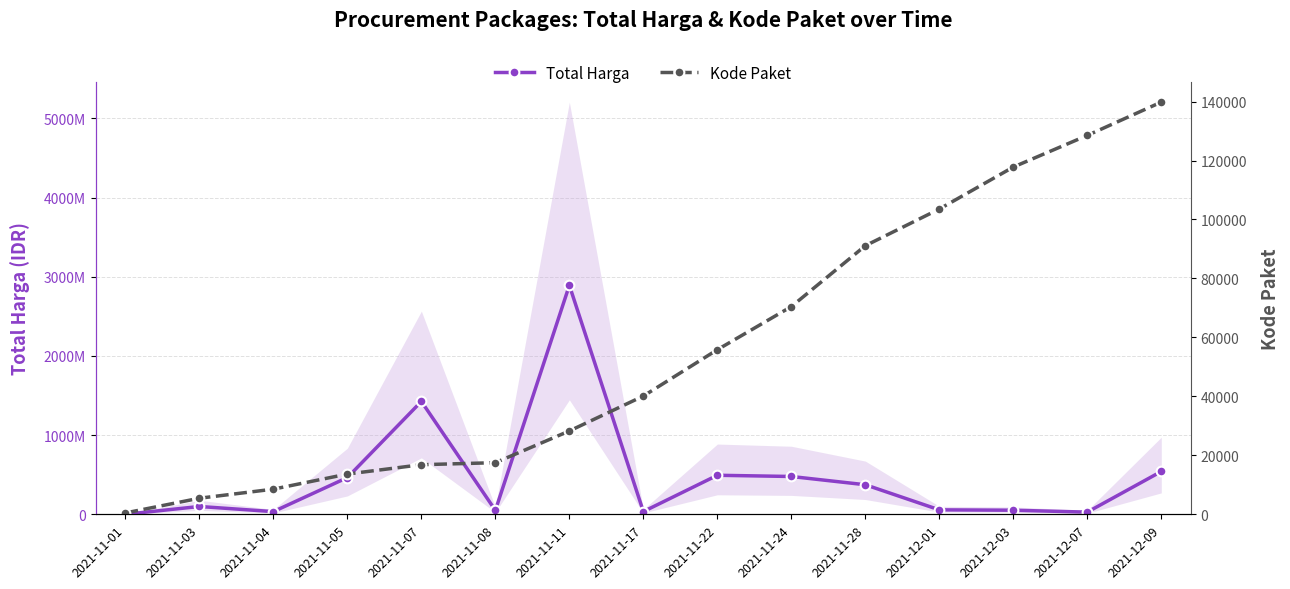

Rank the series by their maximum value, from highest to lowest.

Total Harga, Kode Paket